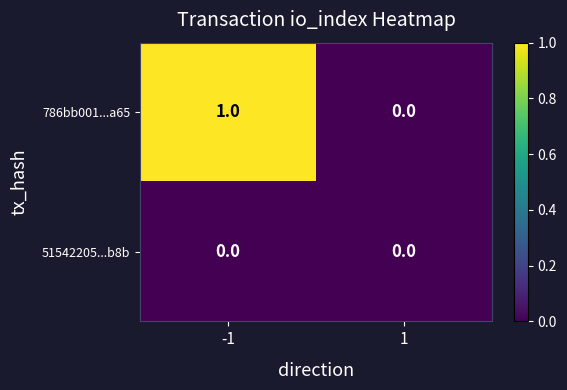

List the series in order of their peak value, highest first.

786bb001...a65, 51542205...b8b